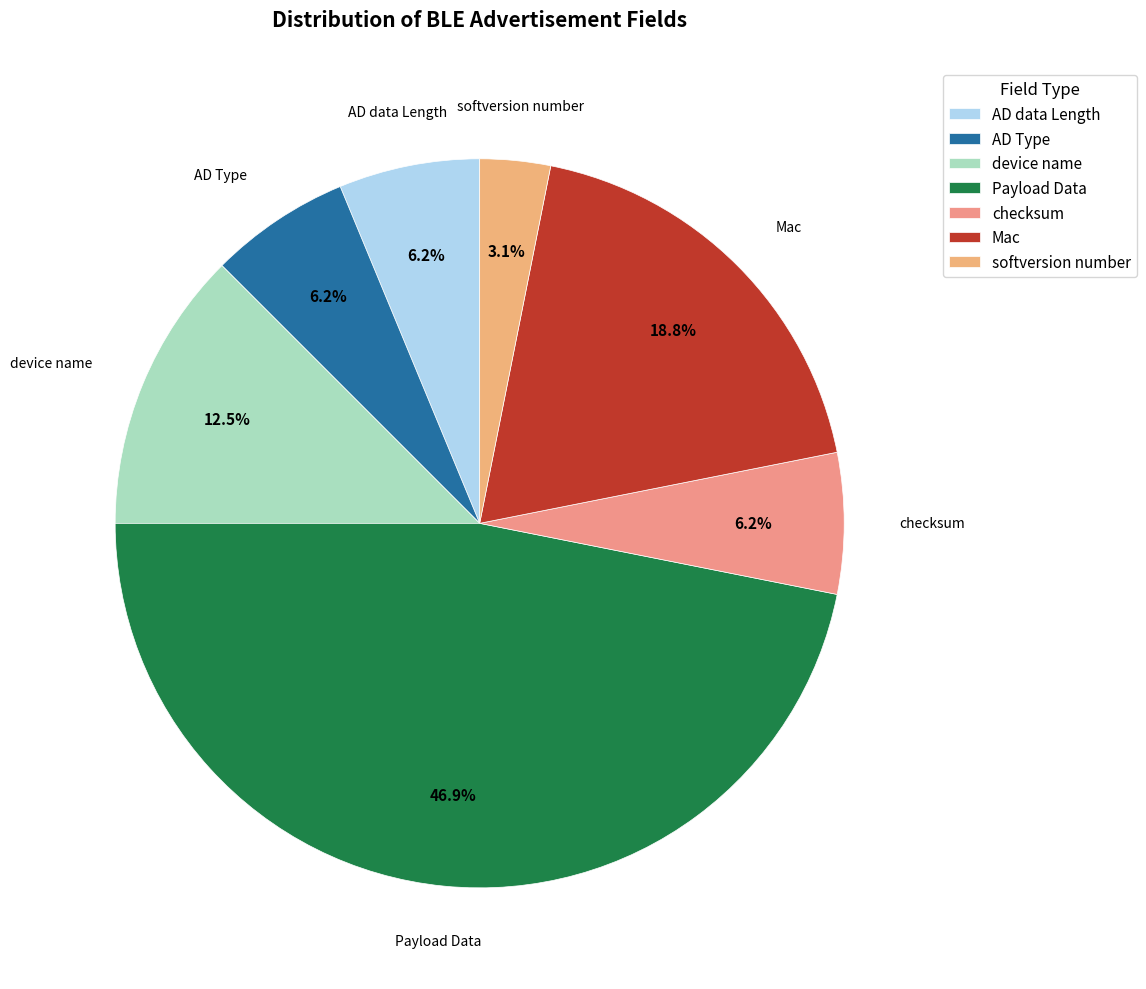

Is there a majority slice in this chart?

No